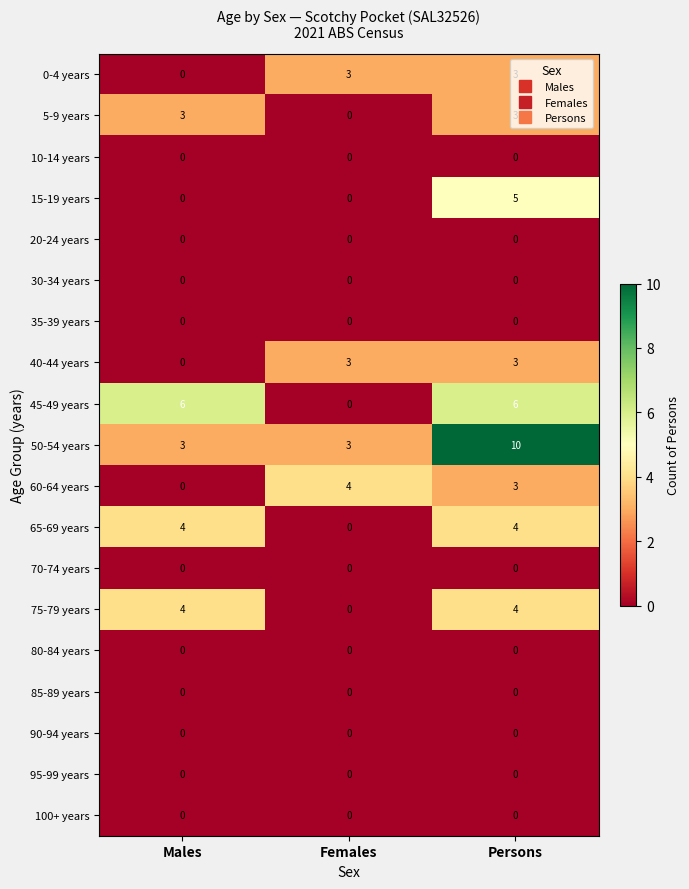

True or false: 100+ years has a value of 0 at Males.

True